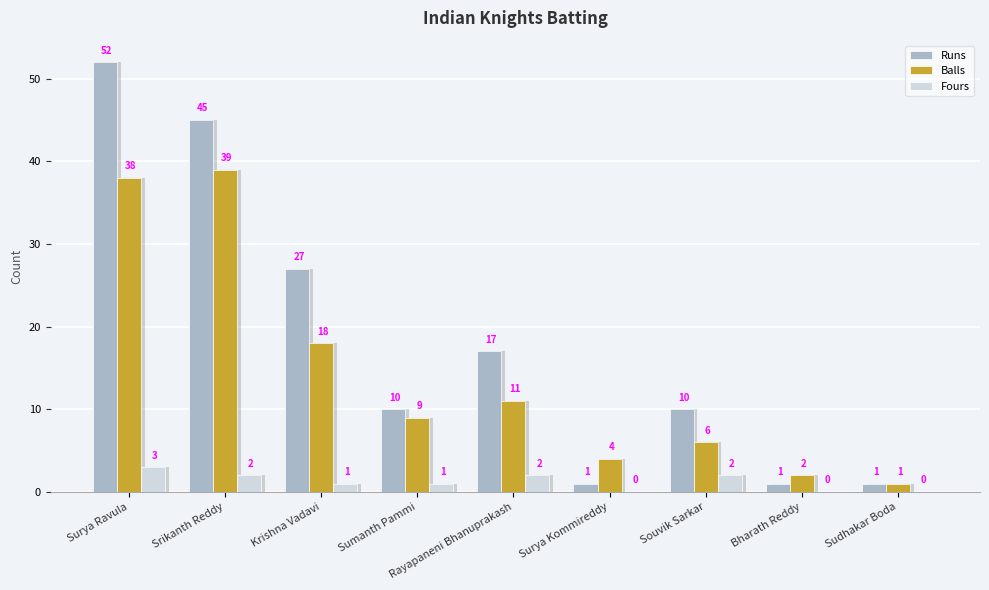

Reading right to left, list all the values displayed in this chart.

Runs: 1	1	10	1	17	10	27	45	52
Balls: 1	2	6	4	11	9	18	39	38
Fours: 0	0	2	0	2	1	1	2	3